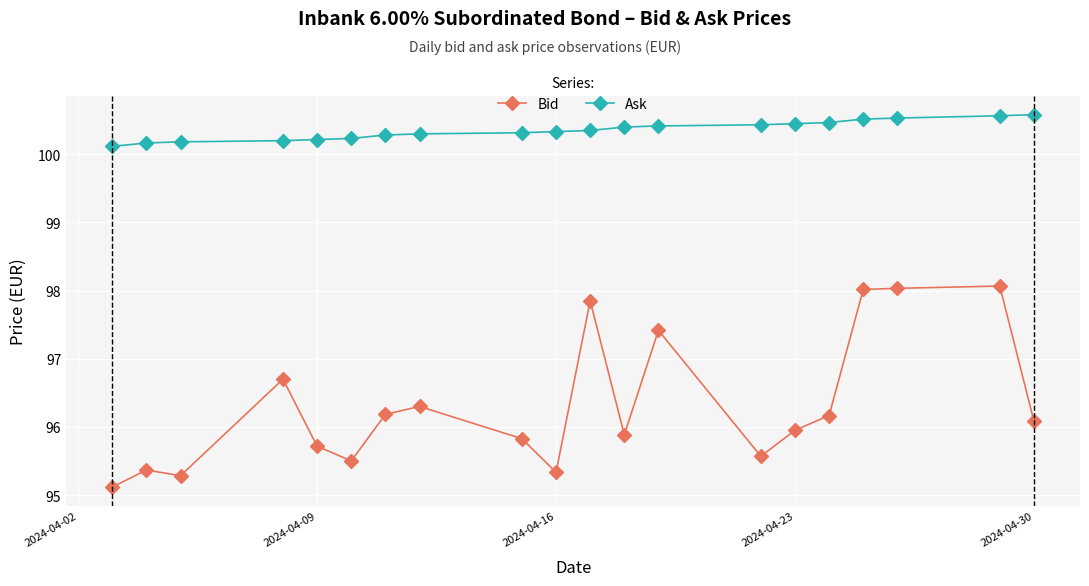

Which series has the largest total across all categories?

Ask